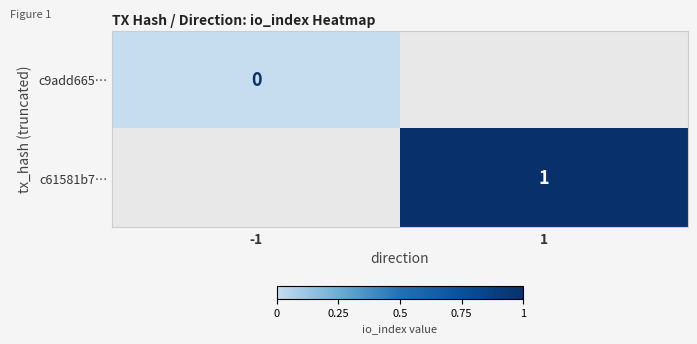

The value of c61581b7… at 1 is 1. True or false?

True